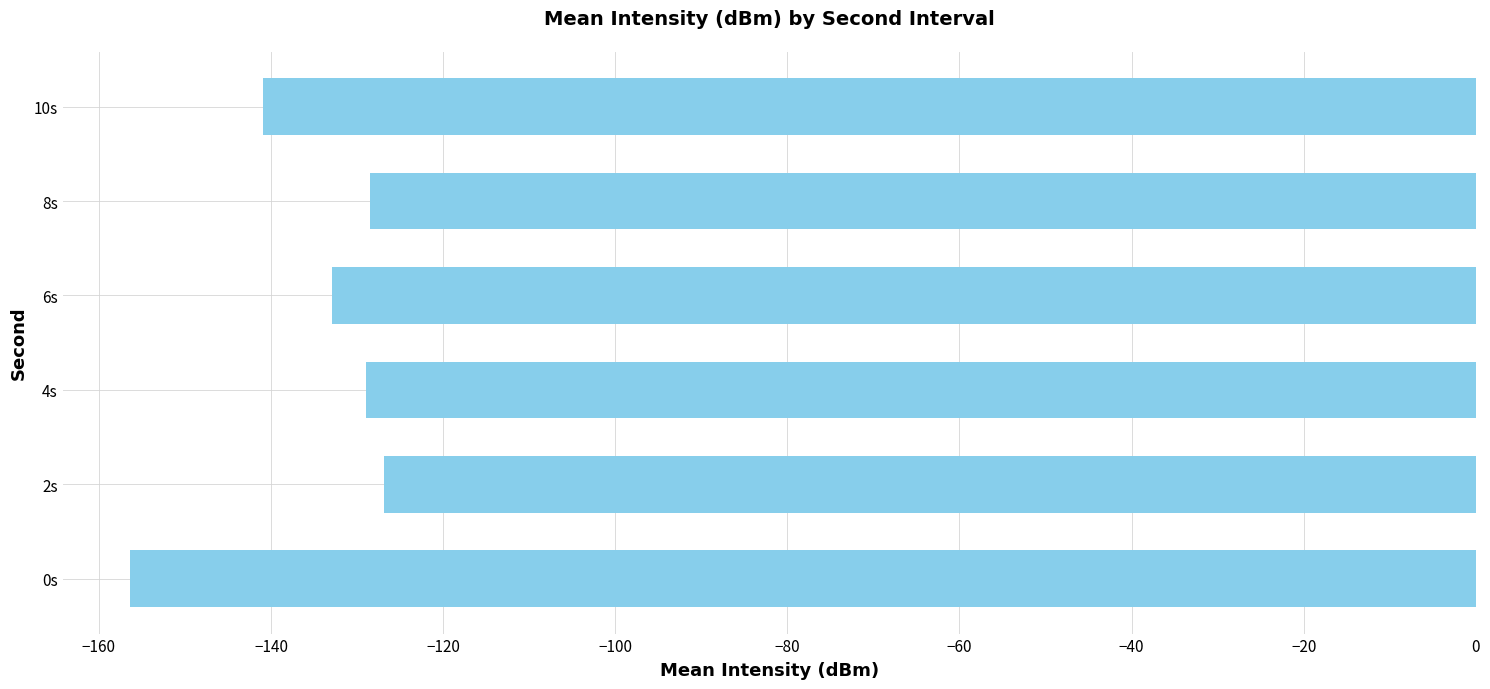

At which category does the chart reach its peak across all series?

2s